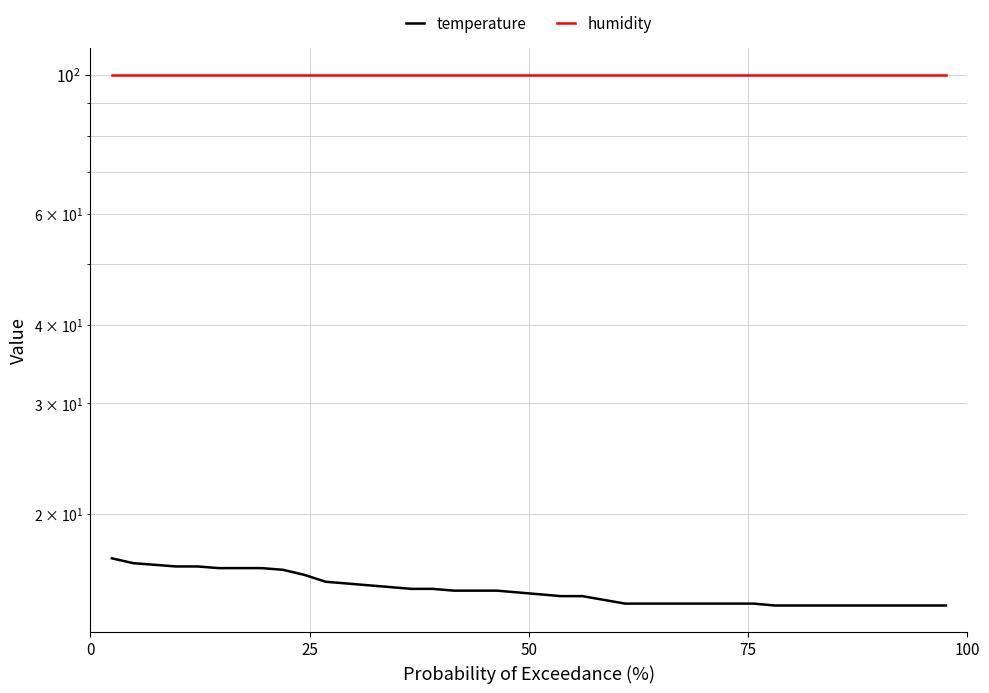

How many series are shown in this chart?

2